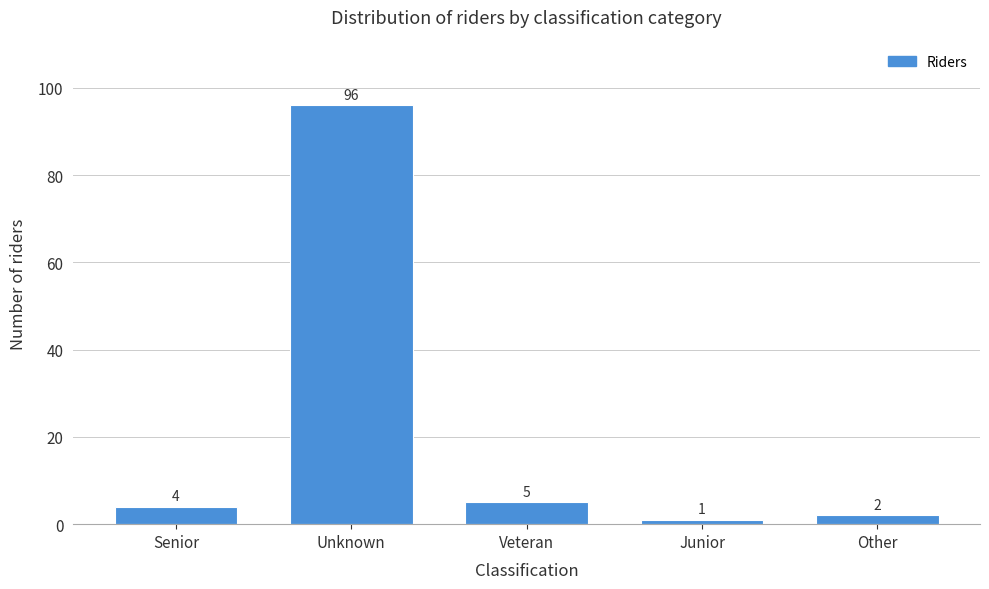

Reading left to right, extract all data points from this chart.

Senior=4	Unknown=96	Veteran=5	Junior=1	Other=2